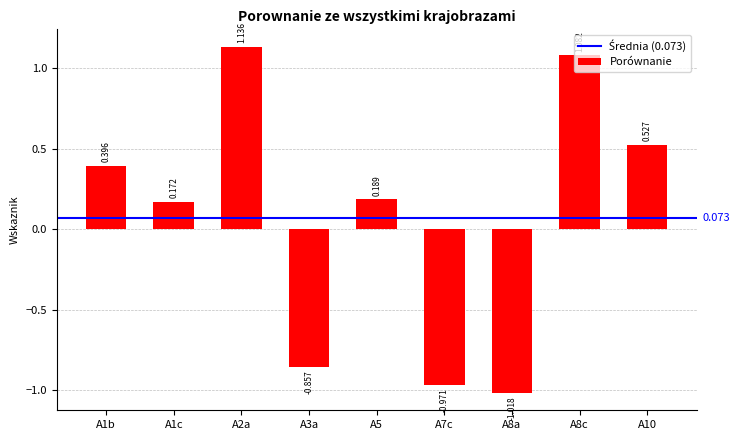

List the labels in order of value, largest first.

A2a, A8c, A10, A1b, A5, A1c, A3a, A7c, A8a